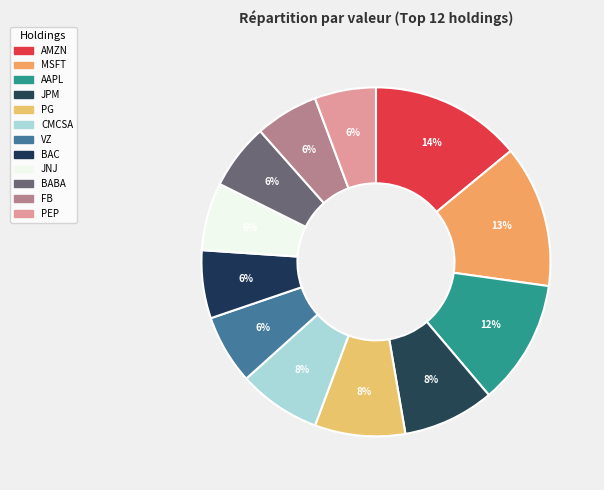

How many segments does this pie chart have?

12